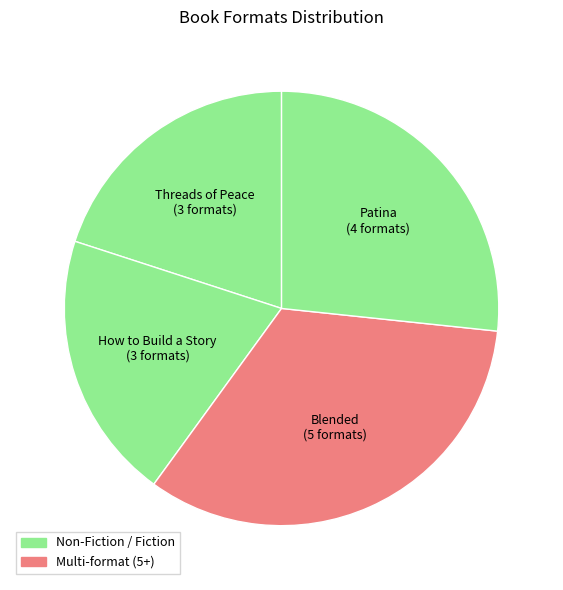

Does any single category account for the majority?

No